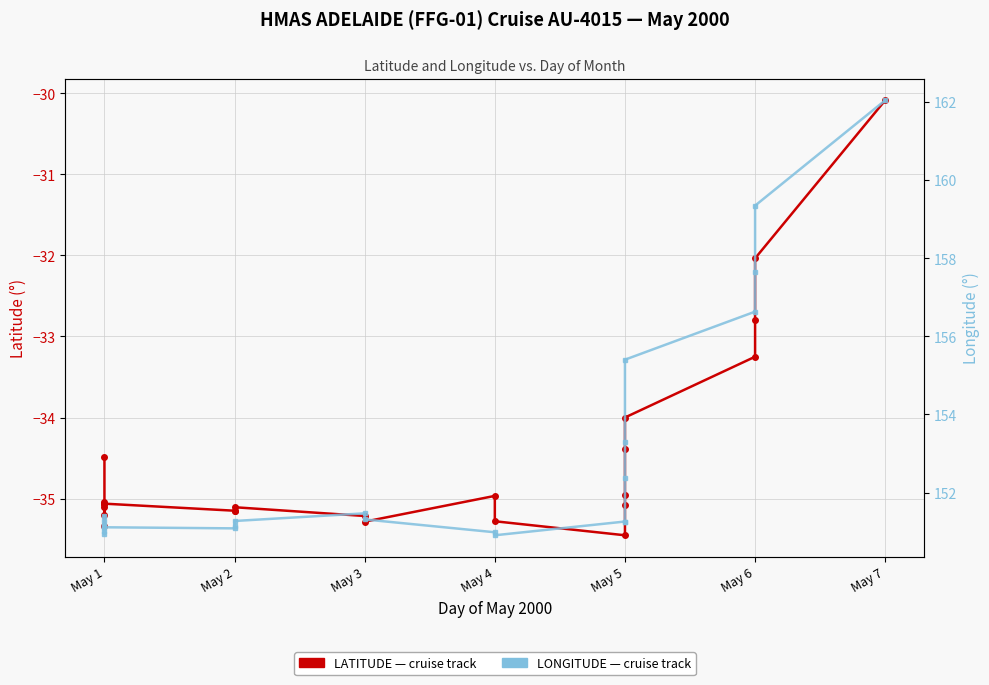

Which series changed the most between May 2 and May 3?

LONGITUDE